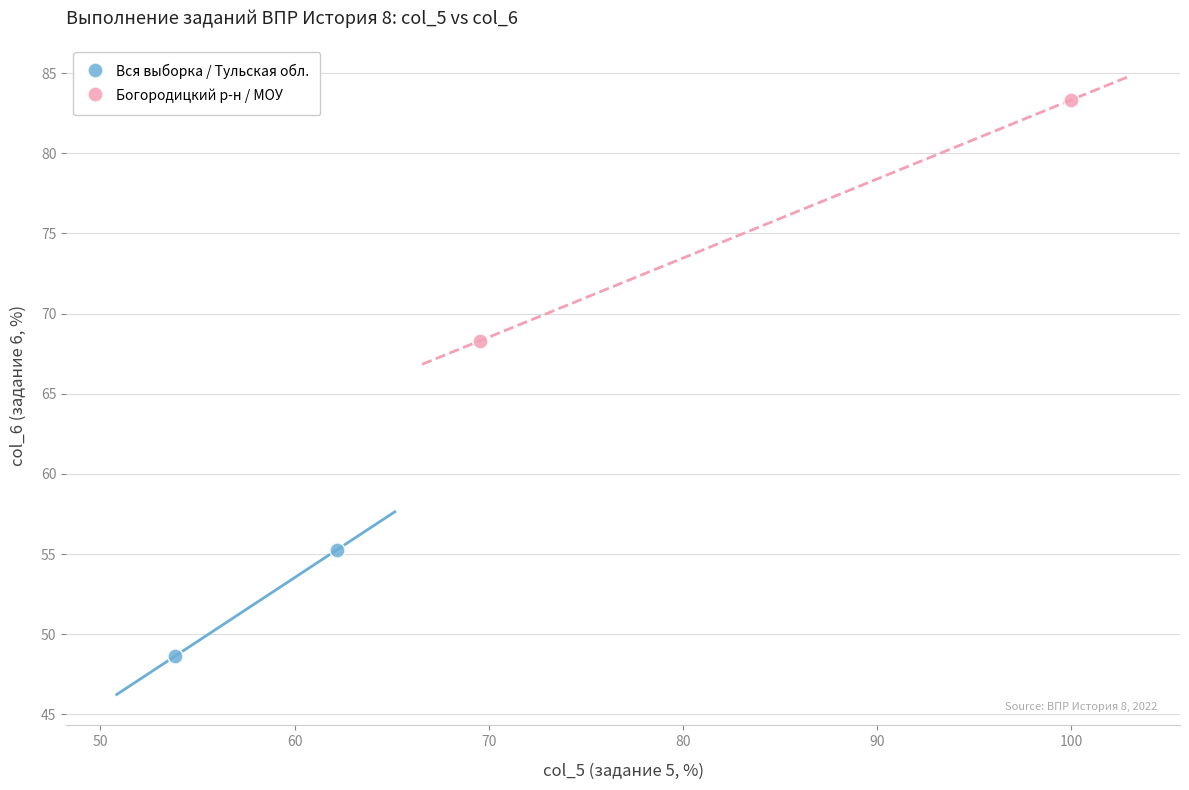

Which series contains the lowest Y value?

Вся выборка / Тульская обл.